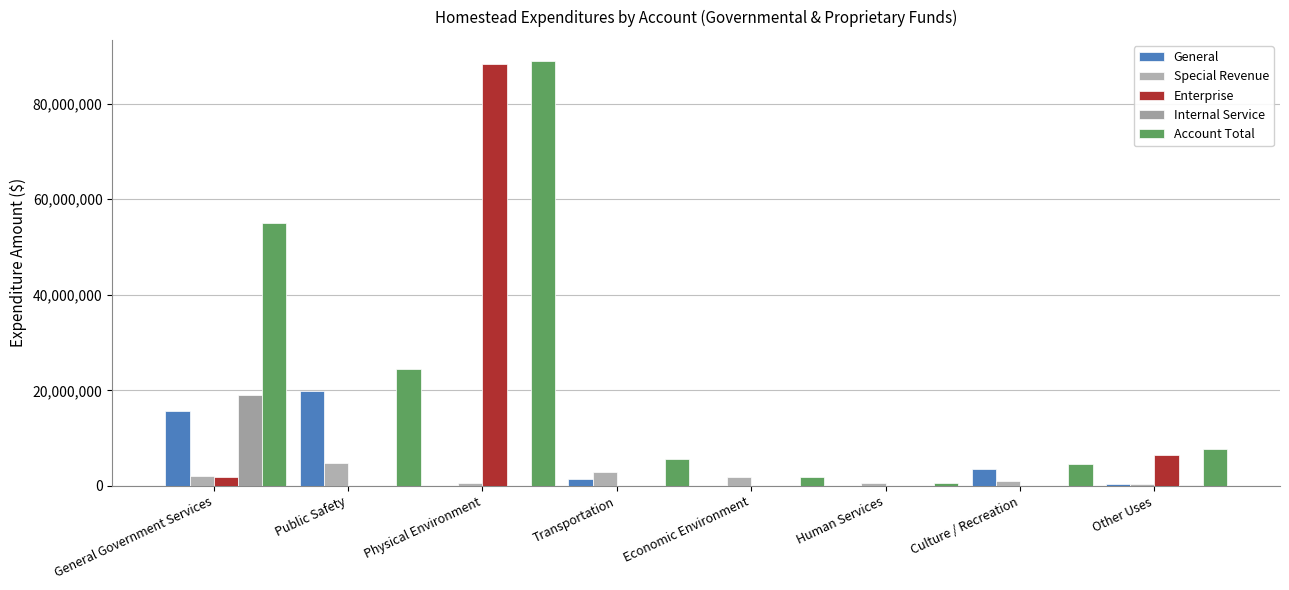

The value of Special Revenue at Economic Environment is 1867908. True or false?

True